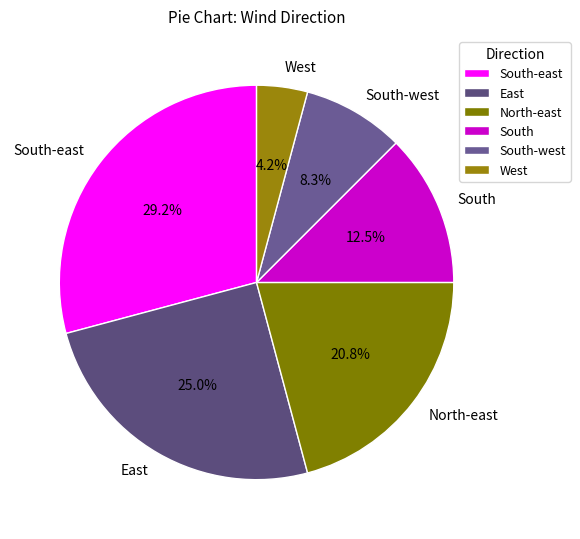

To the nearest percent, what is the average slice percentage?

17%